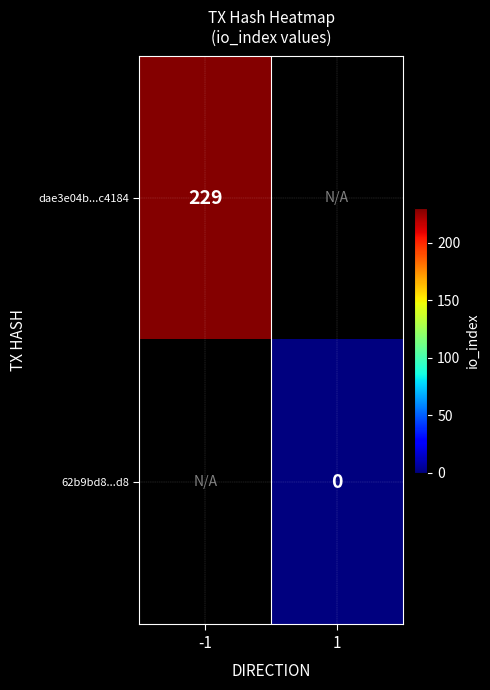

The dae3e04b...c4184 series shows 307 at -1. True or false?

False